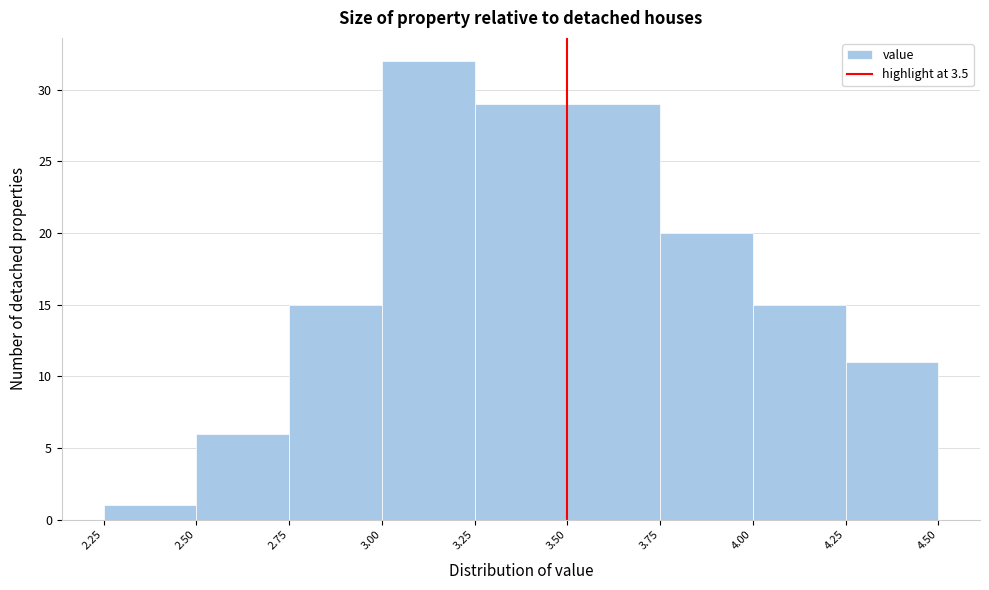

Which range on the x-axis has the tallest bar?

3.00 to 3.25